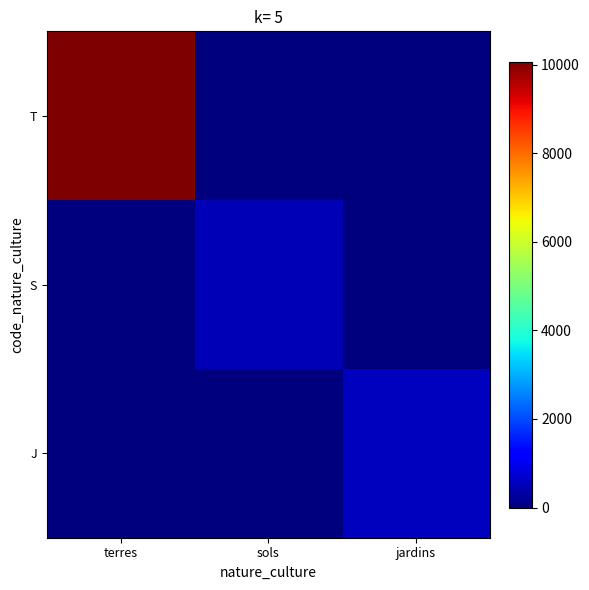

Reading left to right, what are all the values shown in this chart?

T: terres=10073	sols=0	jardins=0
S: terres=0	sols=500	jardins=0
J: terres=0	sols=0	jardins=570